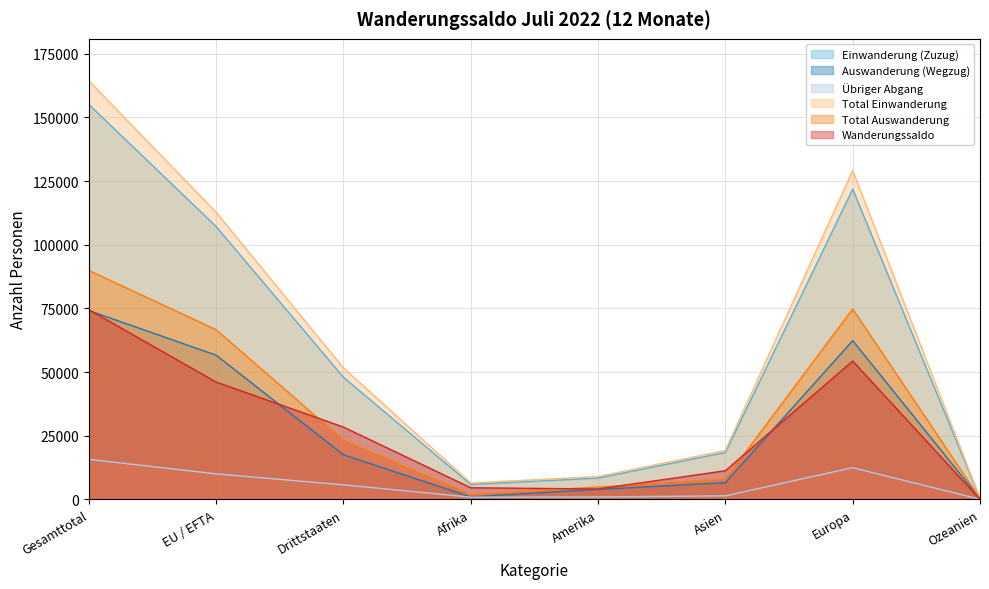

How many interior local peaks does the Wanderungssaldo series have?

1